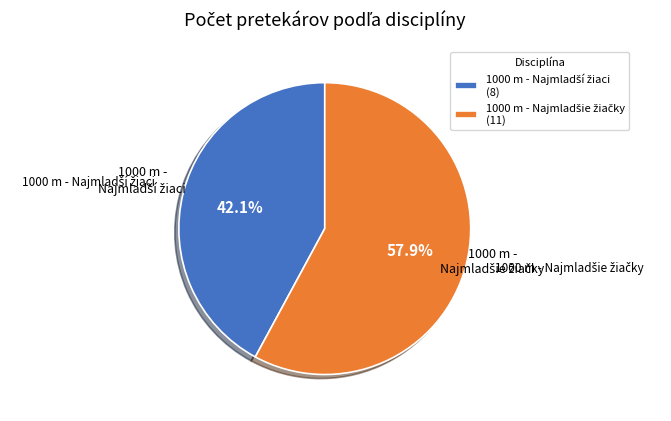

Is there a majority slice in this chart?

Yes